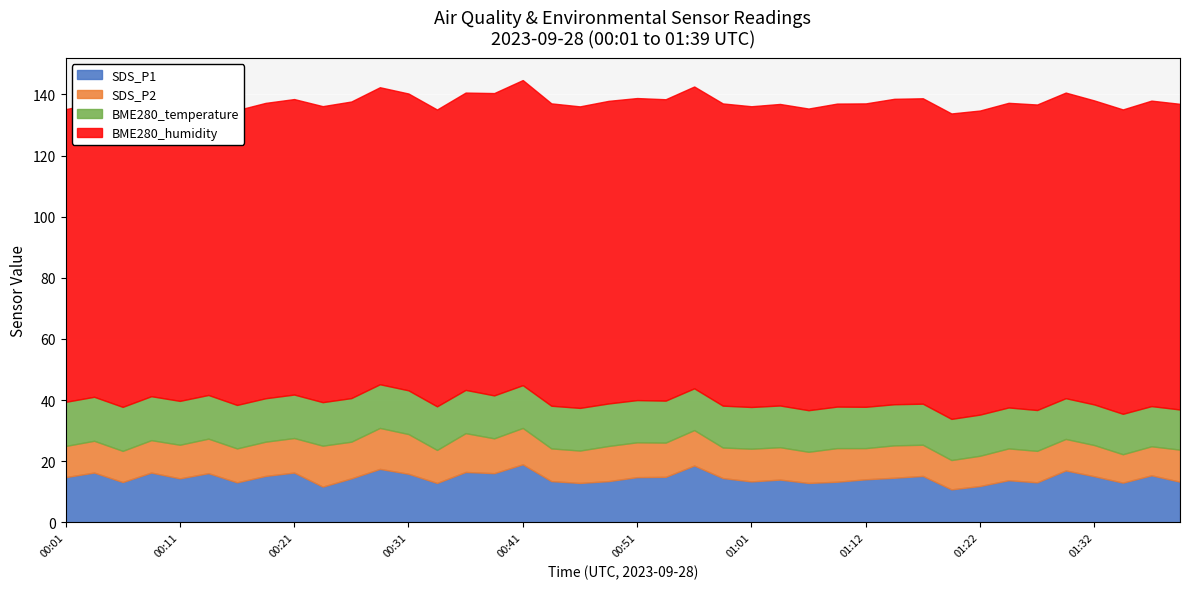

At which category is the sum across all series the highest?

00:41